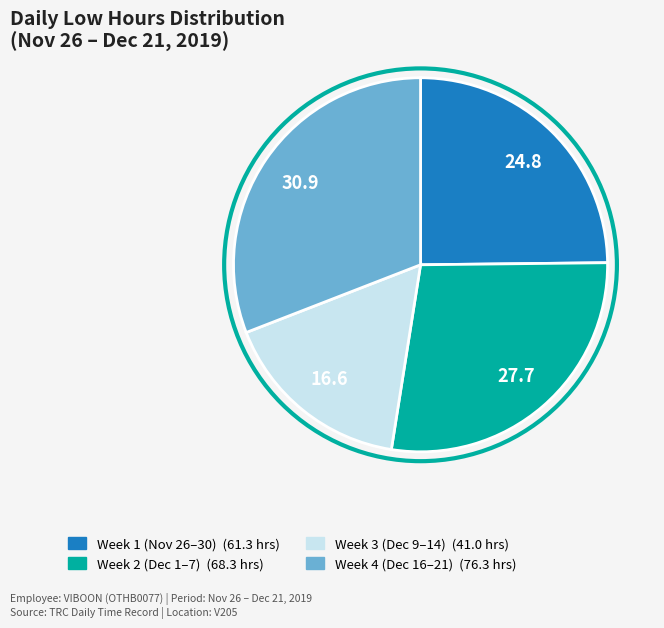

Is there a majority slice in this chart?

No